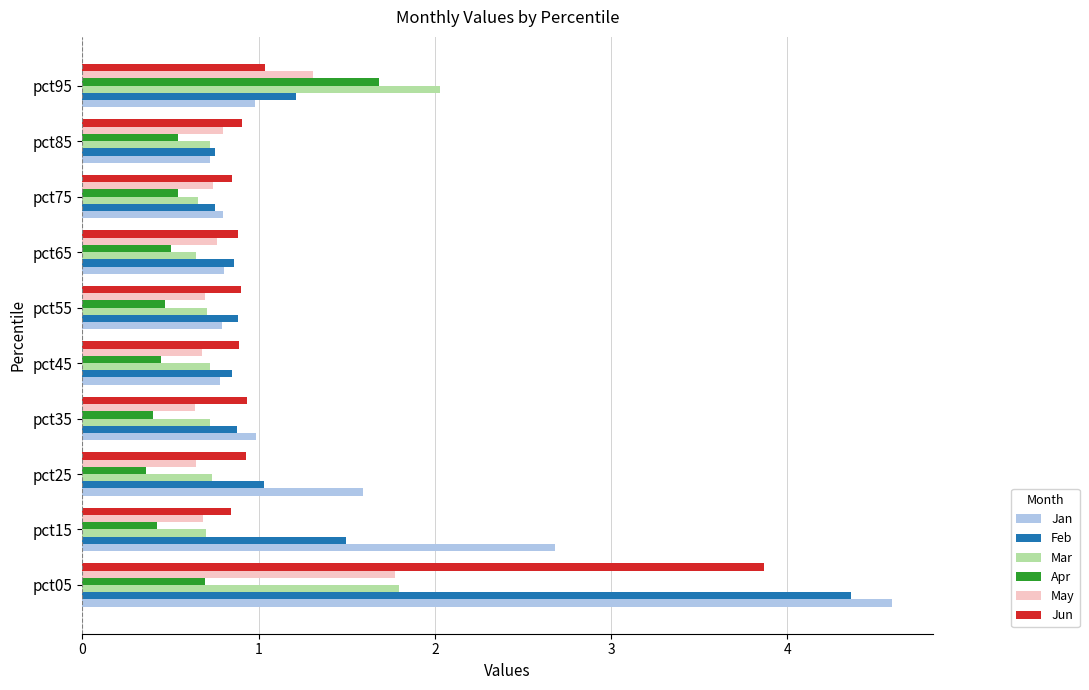

At how many categories does at least one series exceed 2?

3